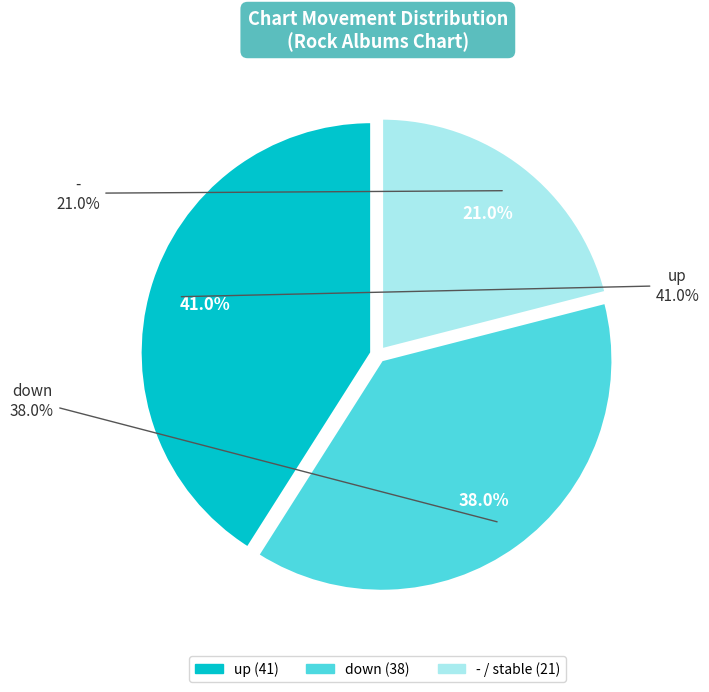

Count the number of slices in the pie.

3